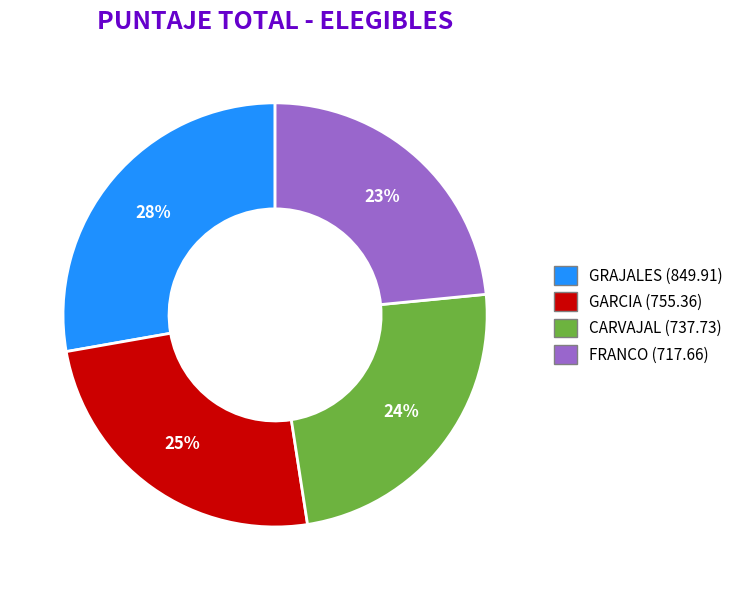

Is there any slice that represents more than half of the pie?

No